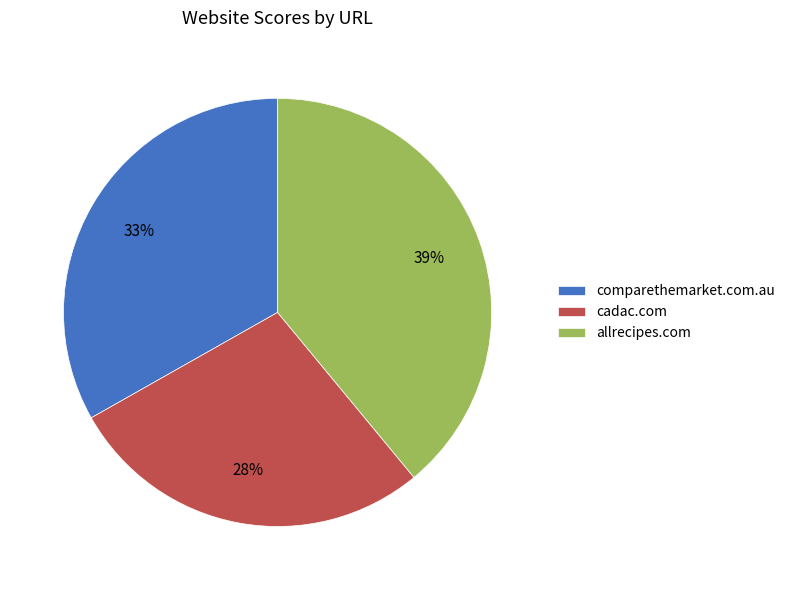

To the nearest percent, what is the average slice percentage?

33%